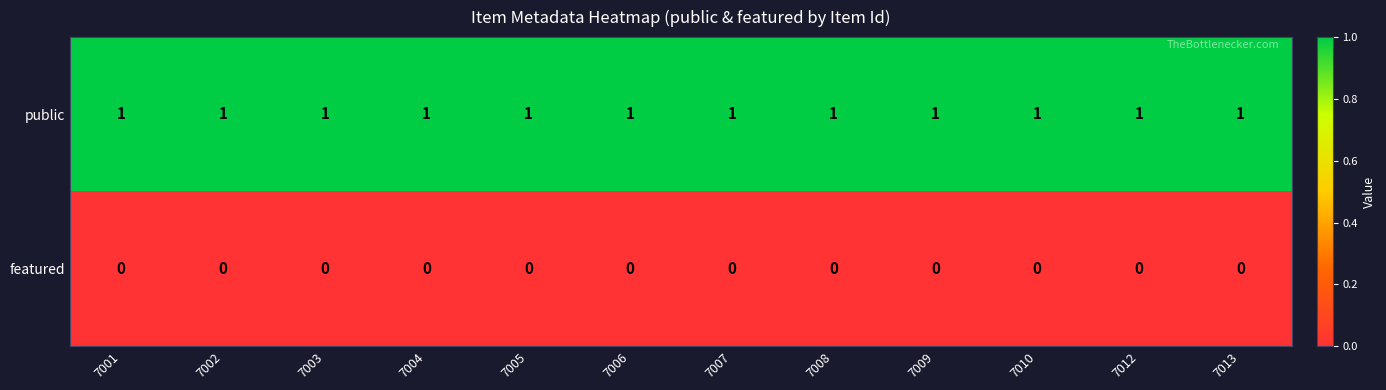

Which series has the largest total across all categories?

public